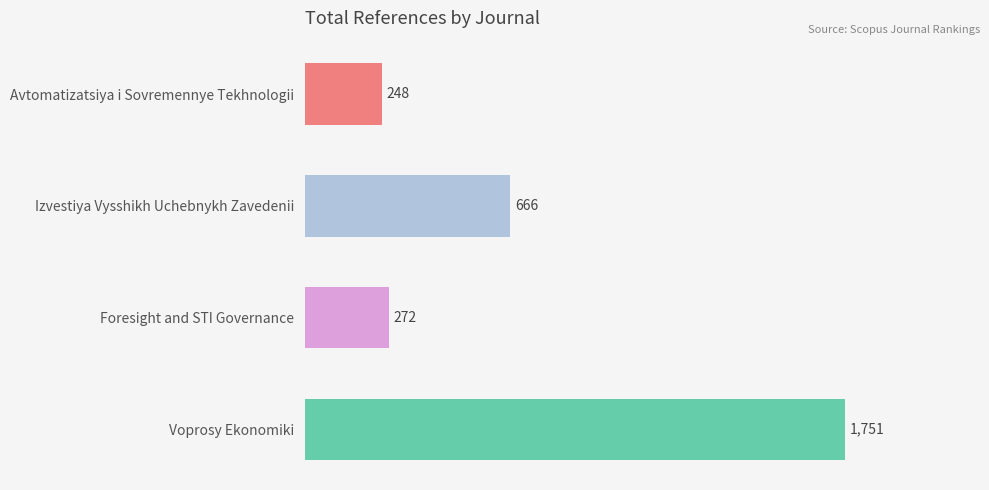

What is the change in value from Izvestiya Vysshikh Uchebnykh Zavedenii to Voprosy Ekonomiki?

+1085